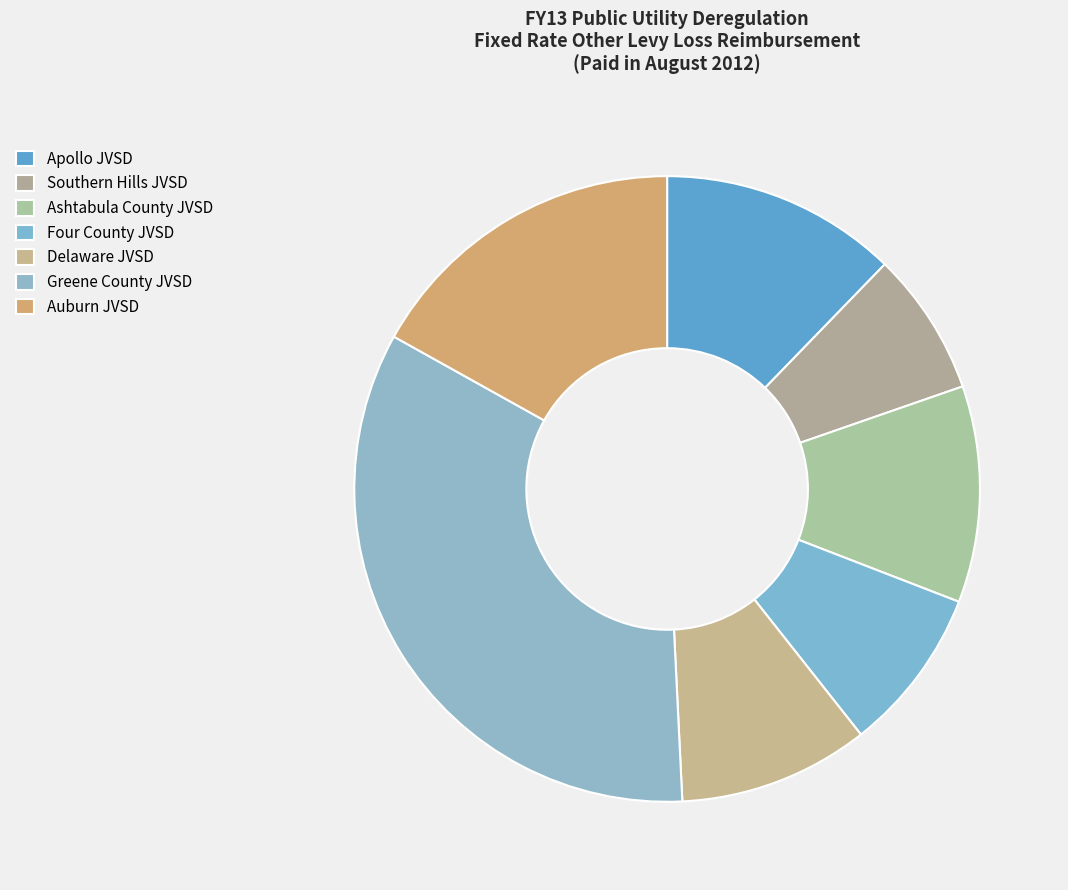

How many segments does this pie chart have?

7